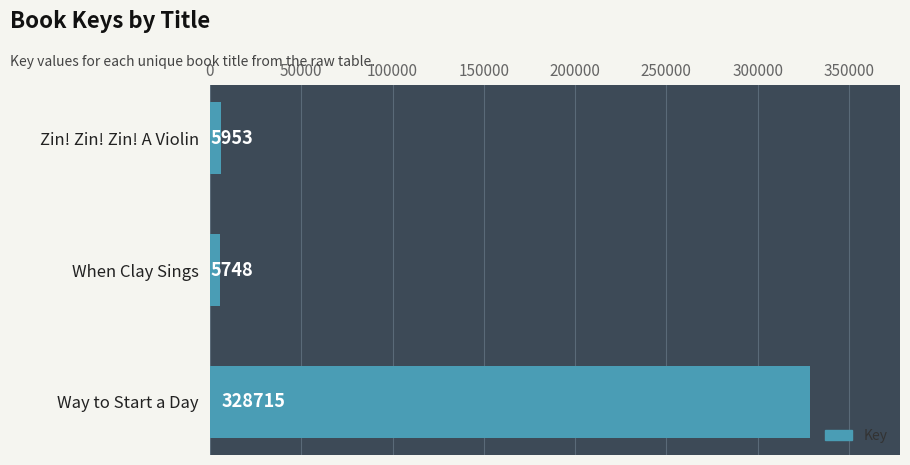

What is the difference between the values at When Clay Sings and Way to Start a Day?

322967